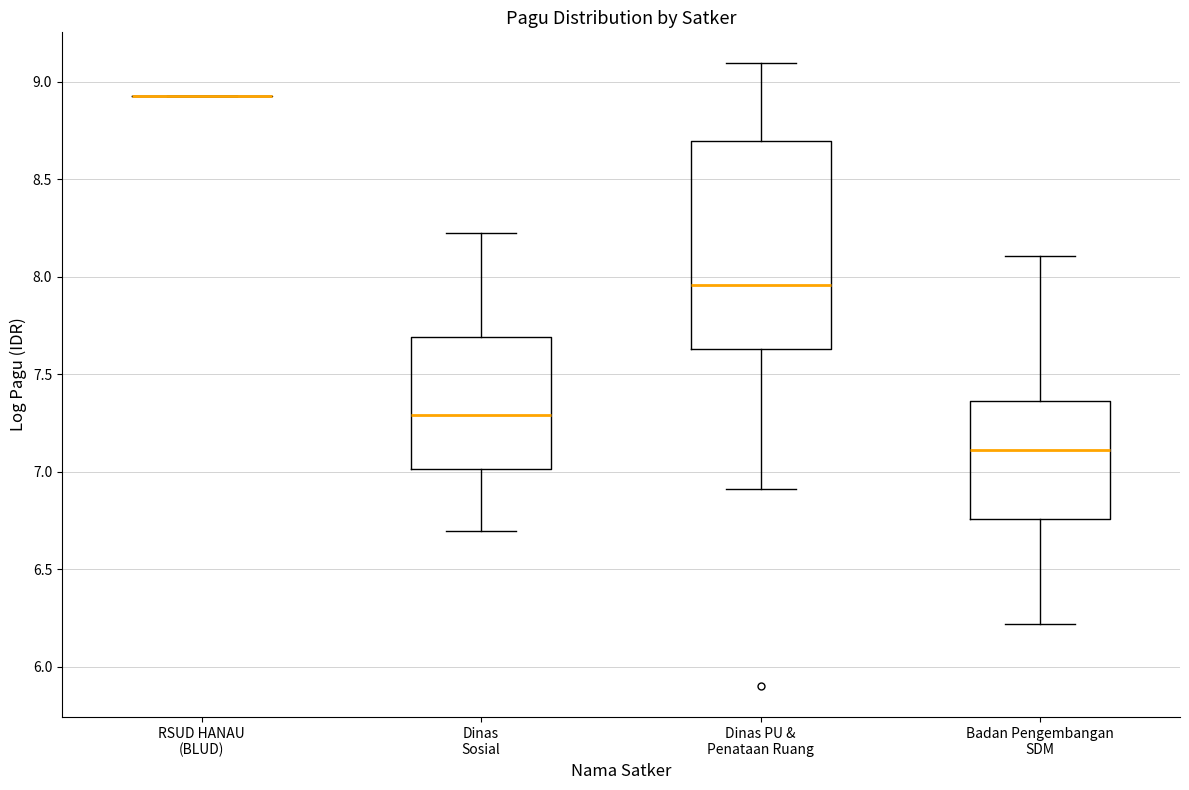

Reading left to right, transcribe this box plot: for each box, give where its median line is, the range the box spans, and where its two whiskers end, as read against the y-axis. The values are not printed on the chart, so give them approximately, as read against the axis.

RSUD HANAU (BLUD): box collapsed to a line at 8.95, whiskers 8.95 to 8.95
Dinas Sosial: median 7.30, box 7.00 to 7.70, whiskers 6.70 to 8.25
Dinas PU & Penataan Ruang: median 7.95, box 7.65 to 8.70, whiskers 6.90 to 9.10
Badan Pengembangan SDM: median 7.10, box 6.75 to 7.35, whiskers 6.20 to 8.10